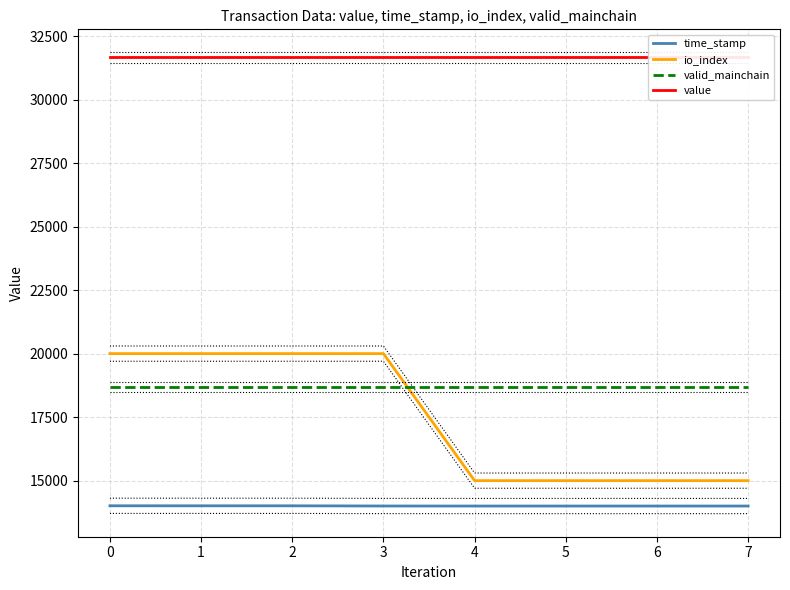

What is the sum of the value values at 2 and 3?

63316.5